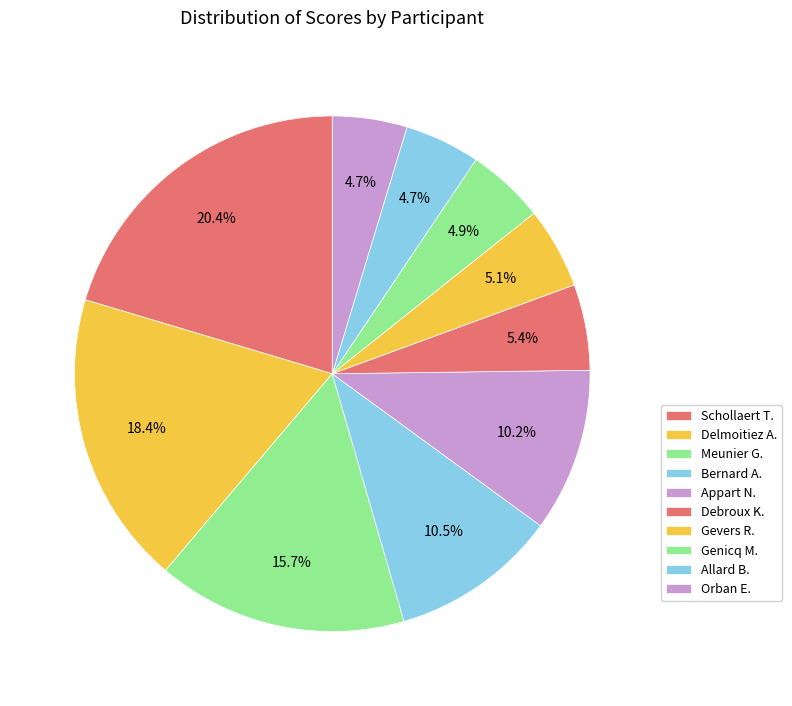

To the nearest percent, what portion does Genicq M. represent?

5%